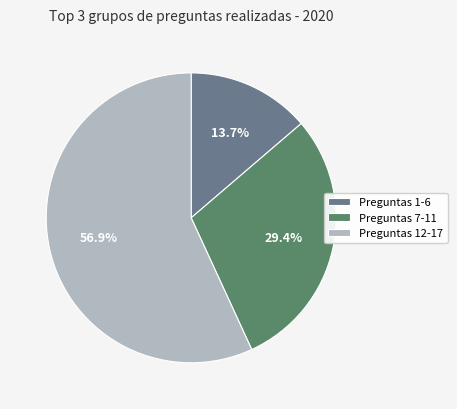

Count the number of slices in the pie.

3